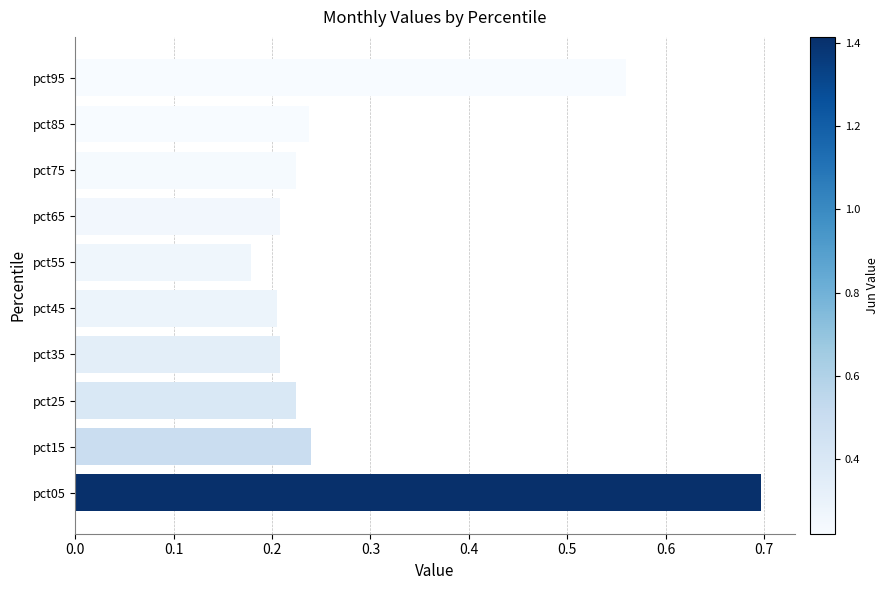

What is the difference between the values at pct05 and pct15?

0.5